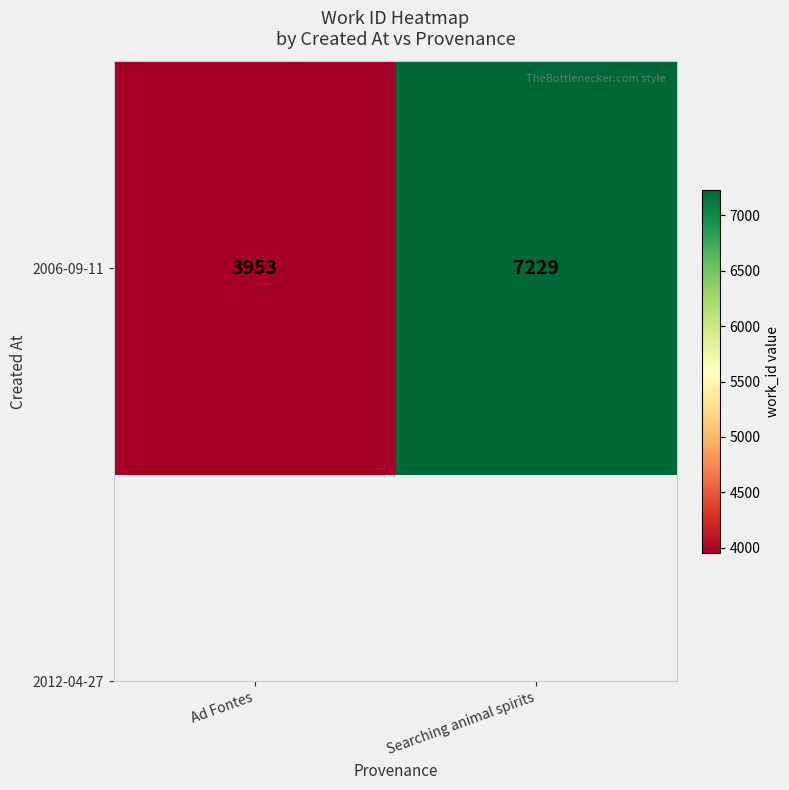

How many values are below 7229?

1